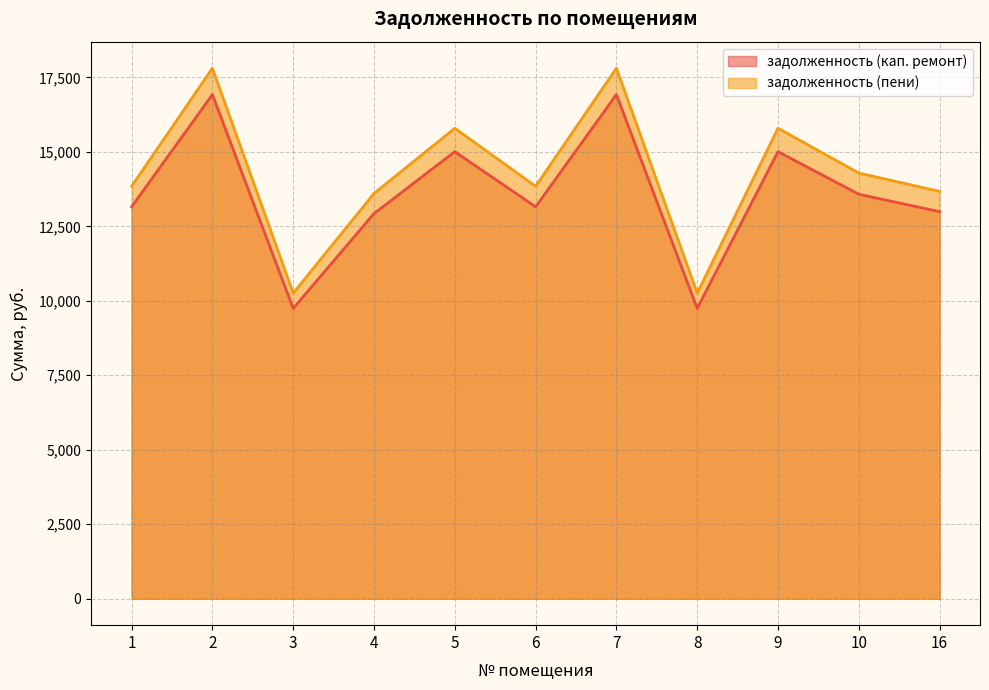

At which label does задолженность (пени) reach its minimum?

3